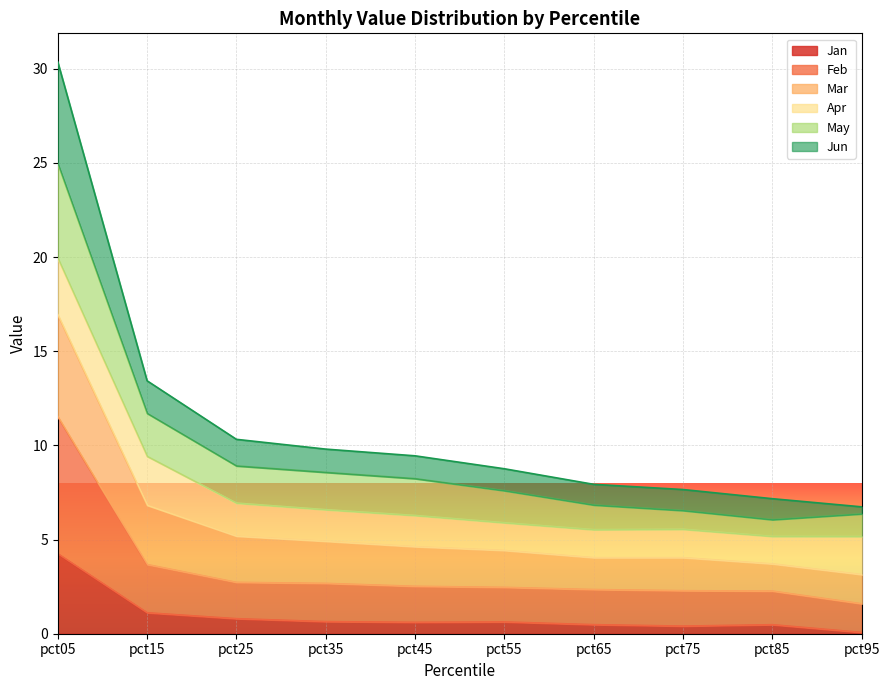

What is the total value across all series at pct35?

9.8